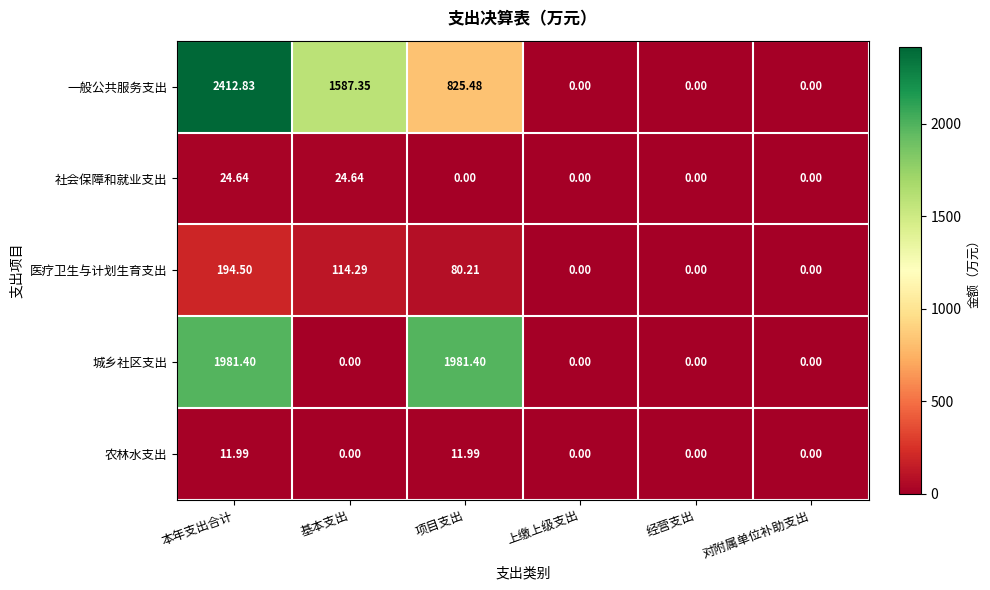

At which category does the chart reach its peak across all series?

本年支出合计